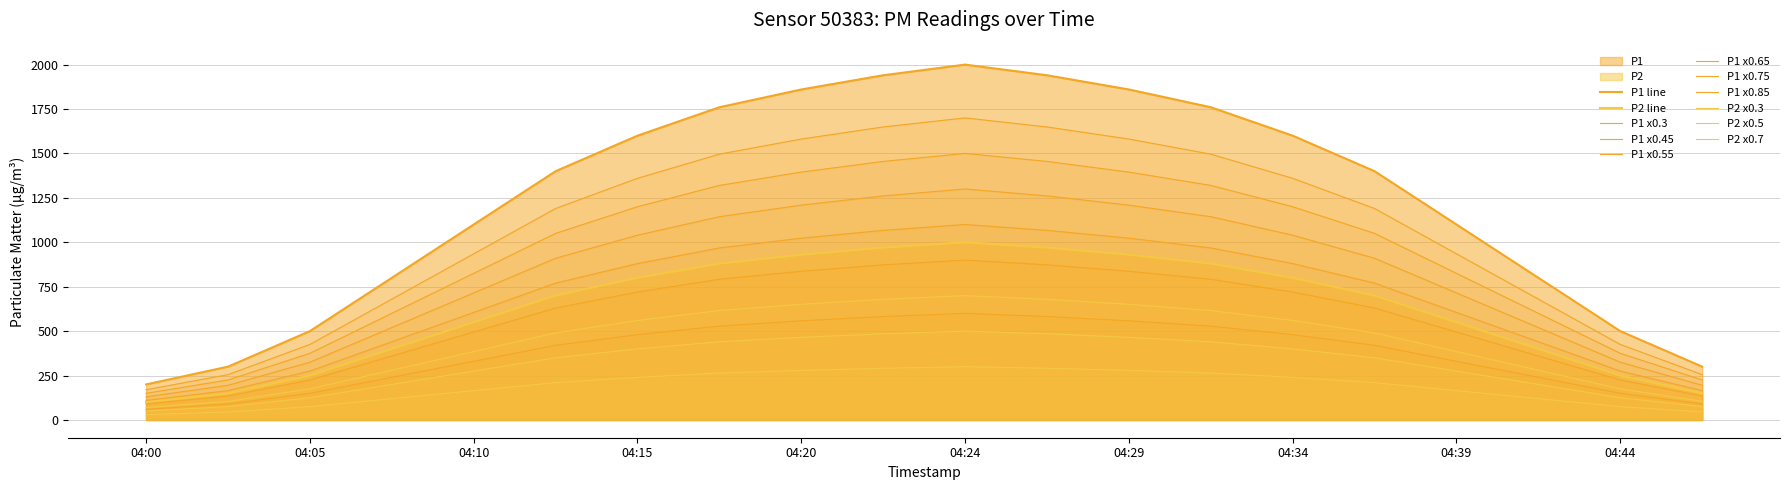

How many series are shown in this chart?

11